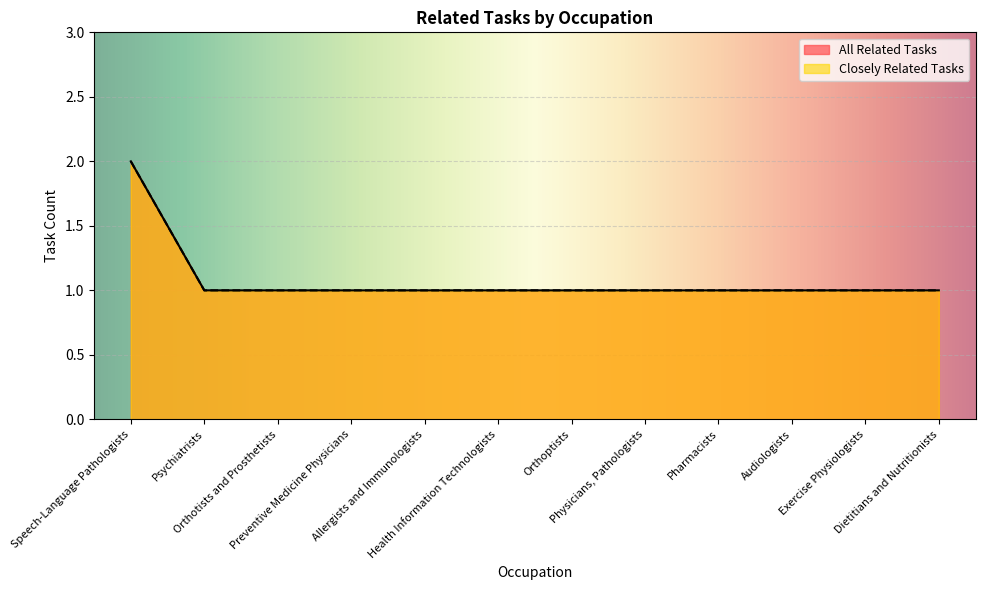

What is the maximum value shown in the chart?

2